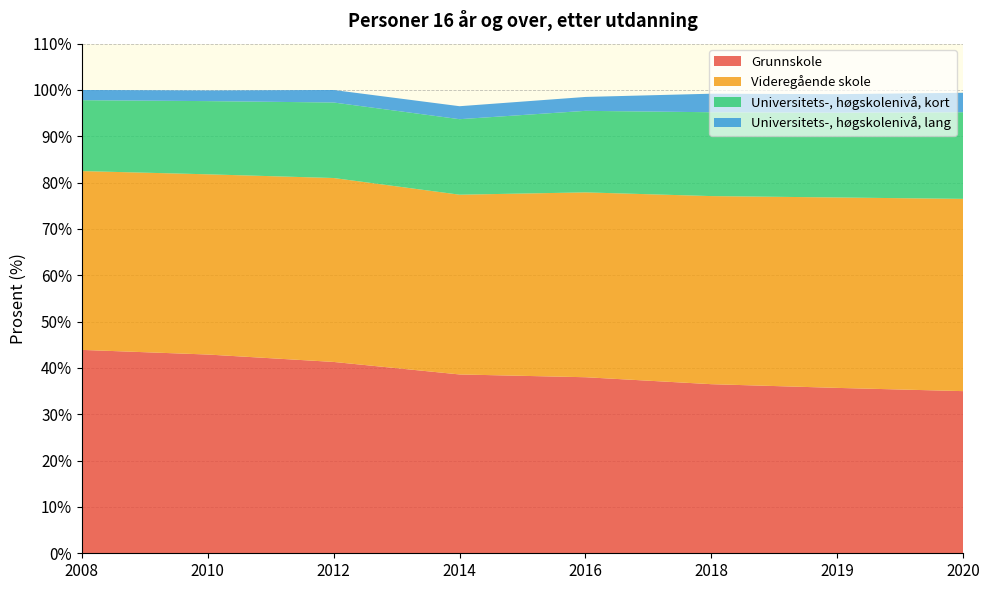

Reading left to right, extract all data points from this chart.

Grunnskole: 43.9	42.9	41.3	38.6	38.0	36.5	35.7	35.0
Videregående skole: 38.6	38.9	39.7	38.8	39.9	40.6	41.1	41.5
Universitets-, høgskolenivå, kort: 15.3	15.8	16.3	16.3	17.6	18.1	18.3	18.7
Universitets-, høgskolenivå, lang: 2.2	2.3	2.7	2.8	3.0	4.0	4.0	4.2